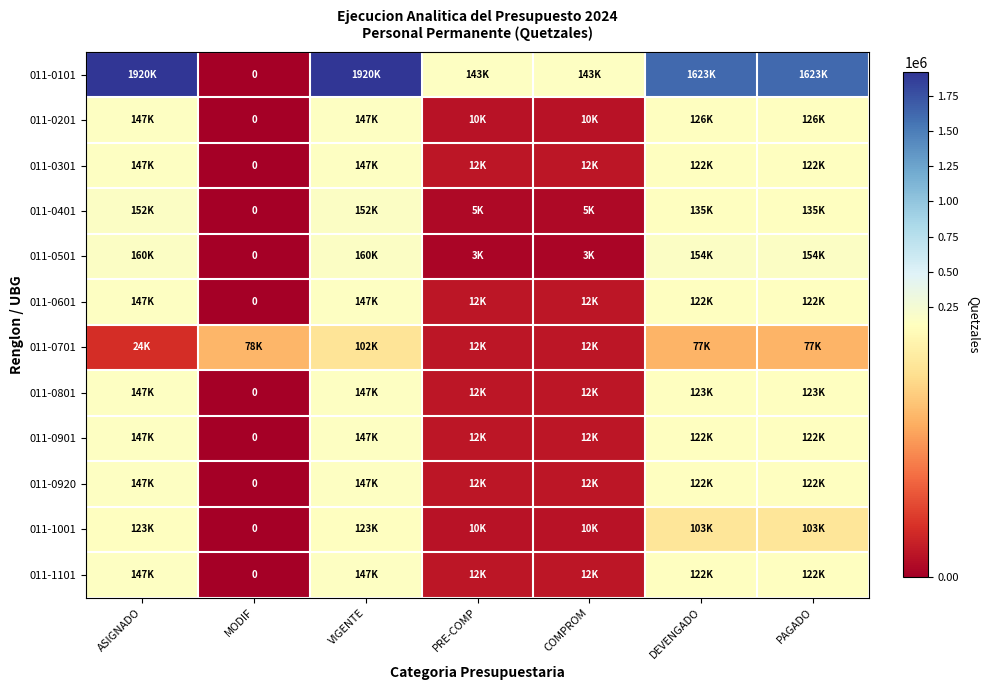

Count the number of data series in this chart.

12